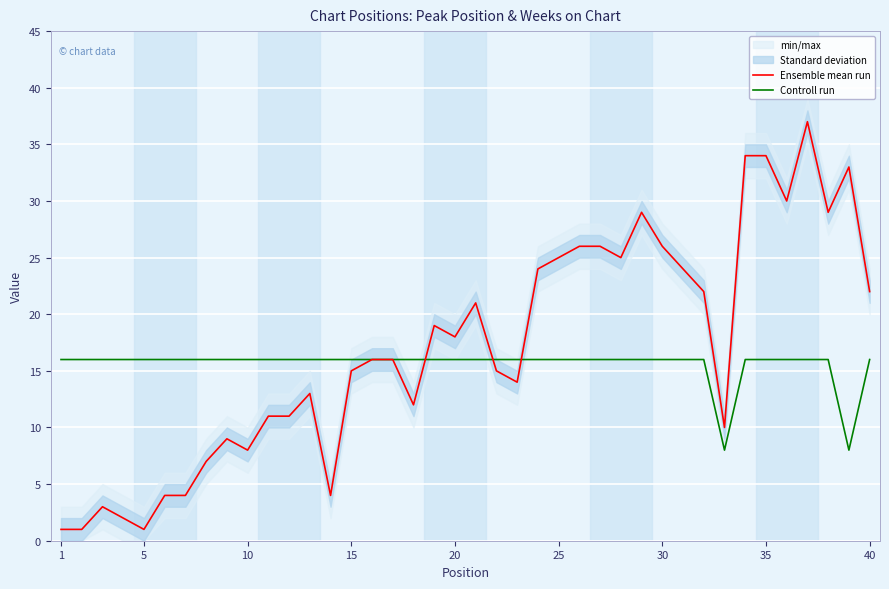

How many Controll run values are between 16 and 17?

38